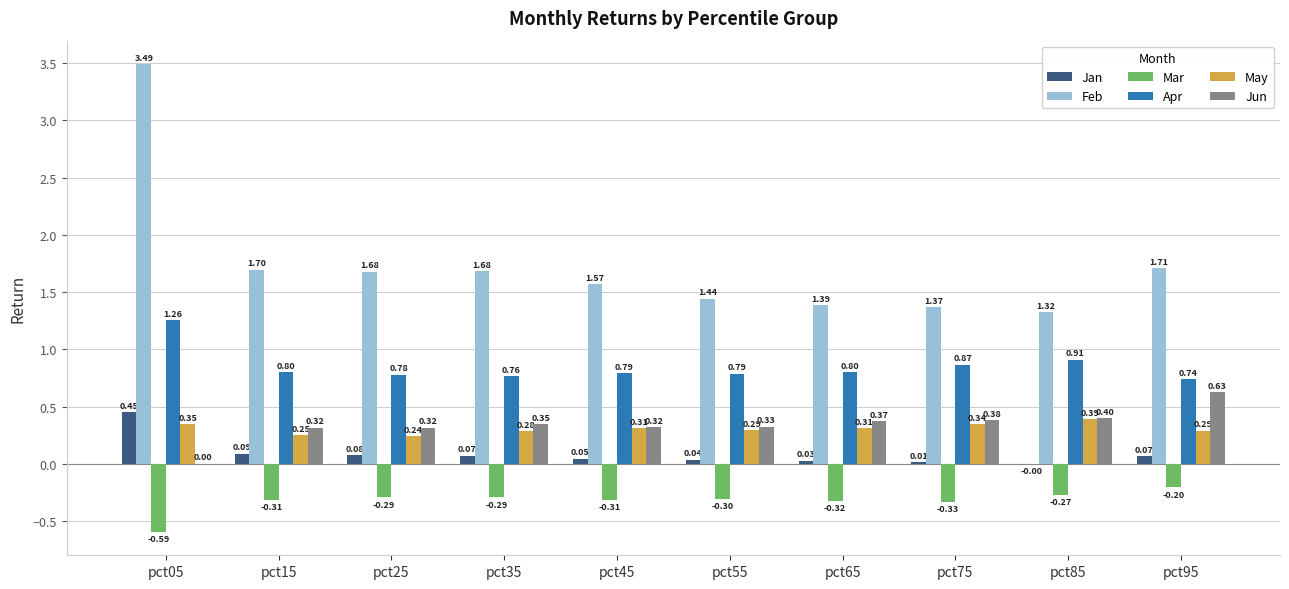

The value of Mar at pct35 is -0.3. True or false?

True